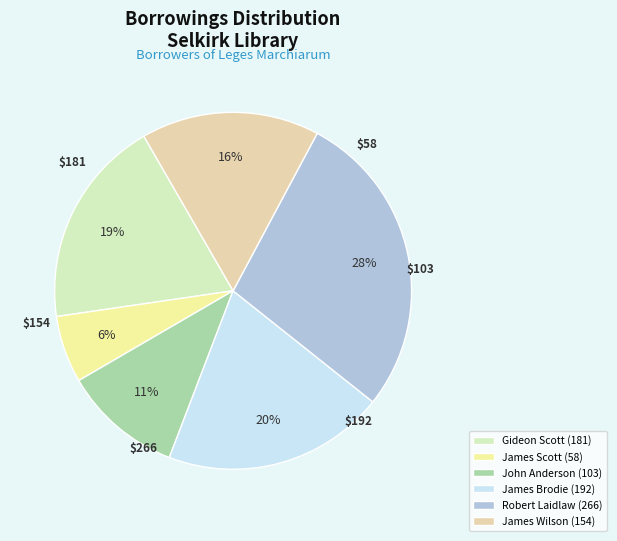

How many slices are in this pie chart?

6